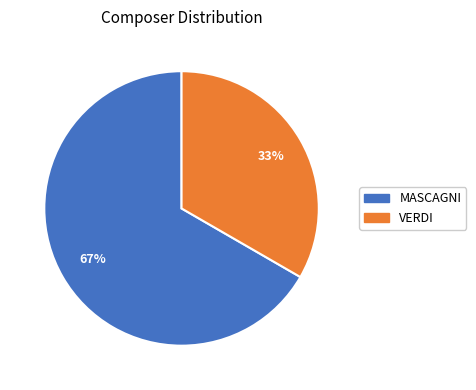

Count the number of slices in the pie.

2